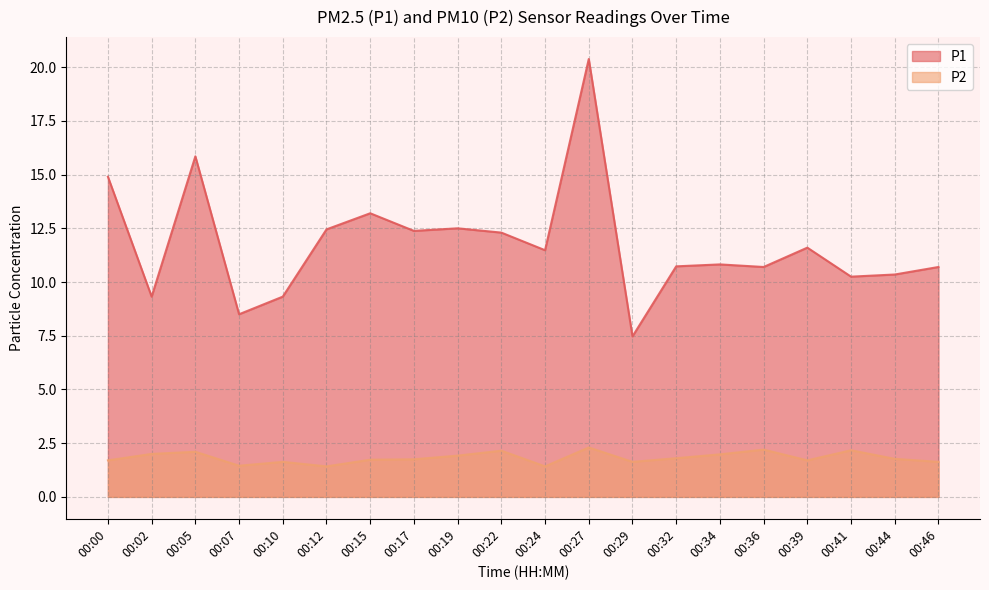

The P1 series shows 13.2 at 00:15. True or false?

True